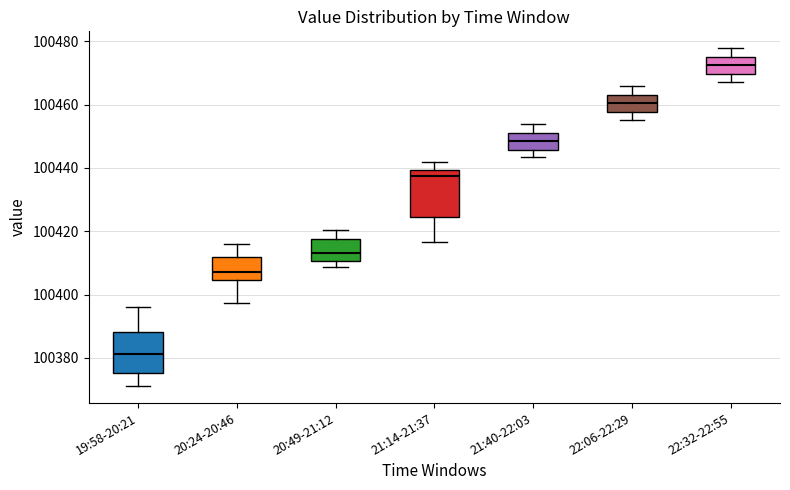

Reading left to right, read every box against the y-axis: the position of its median line, the range the box covers, and the ends of its whiskers. The values are not printed on the chart, so give them approximately, as read against the axis.

19:58-20:21: median 100382, box 100376 to 100388, whiskers 100372 to 100396
20:24-20:46: median 100408, box 100404 to 100412, whiskers 100398 to 100416
20:49-21:12: median 100414, box 100410 to 100418, whiskers 100408 to 100420
21:14-21:37: median 100438, box 100424 to 100440, whiskers 100416 to 100442
21:40-22:03: median 100448, box 100446 to 100452, whiskers 100444 to 100454
22:06-22:29: median 100460, box 100458 to 100464, whiskers 100456 to 100466
22:32-22:55: median 100472, box 100470 to 100476, whiskers 100468 to 100478